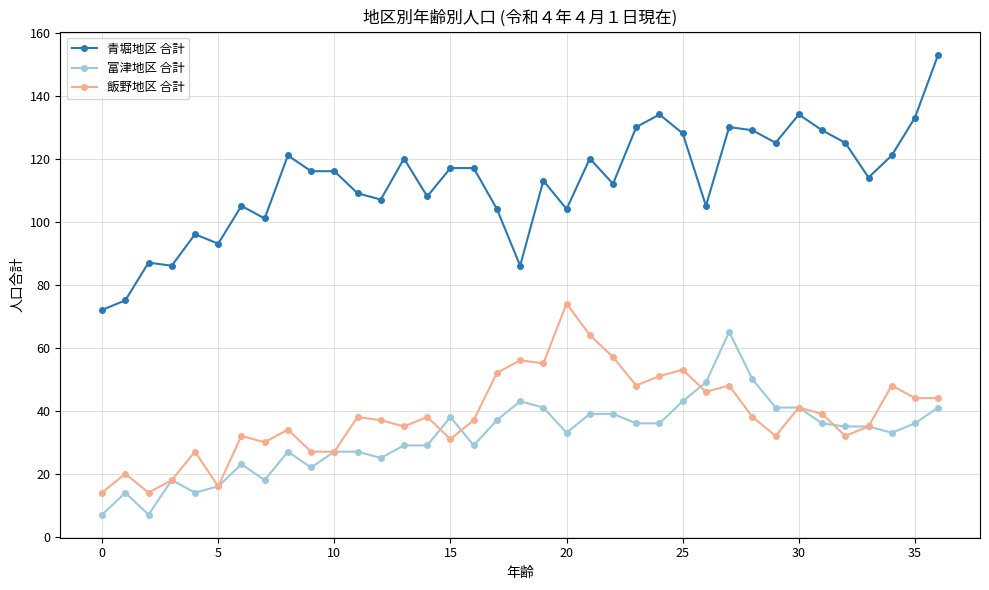

How many series are shown in this chart?

3